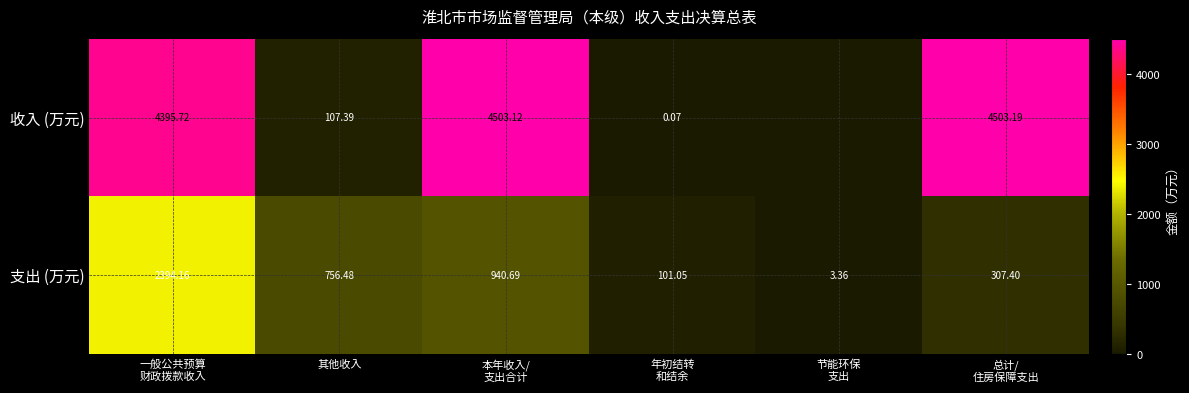

What is the difference between the second highest and minimum values in the 收入 (万元) series?

4503.1